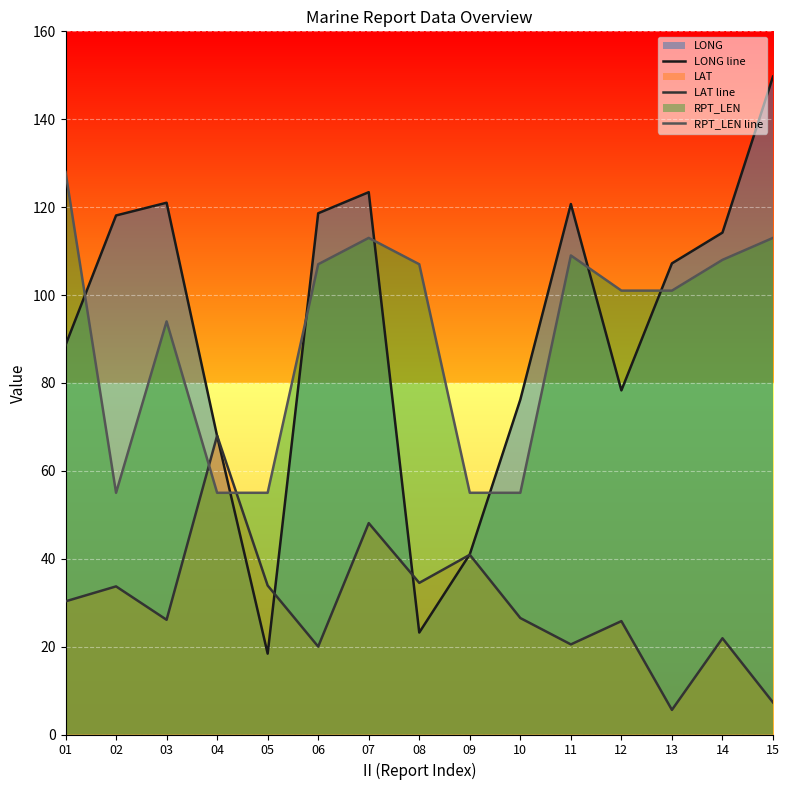

Which series has the largest total across all categories?

LONG line